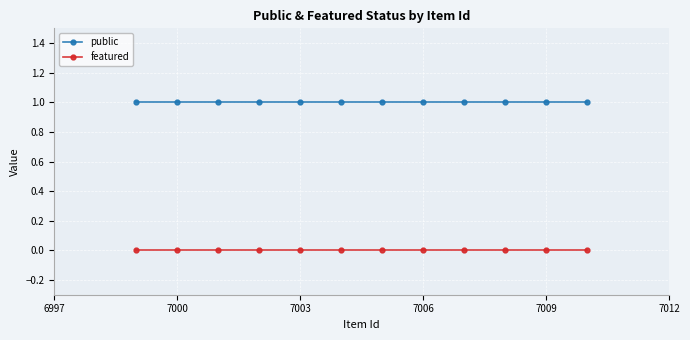

Rank the series by their average value, from lowest to highest.

featured, public